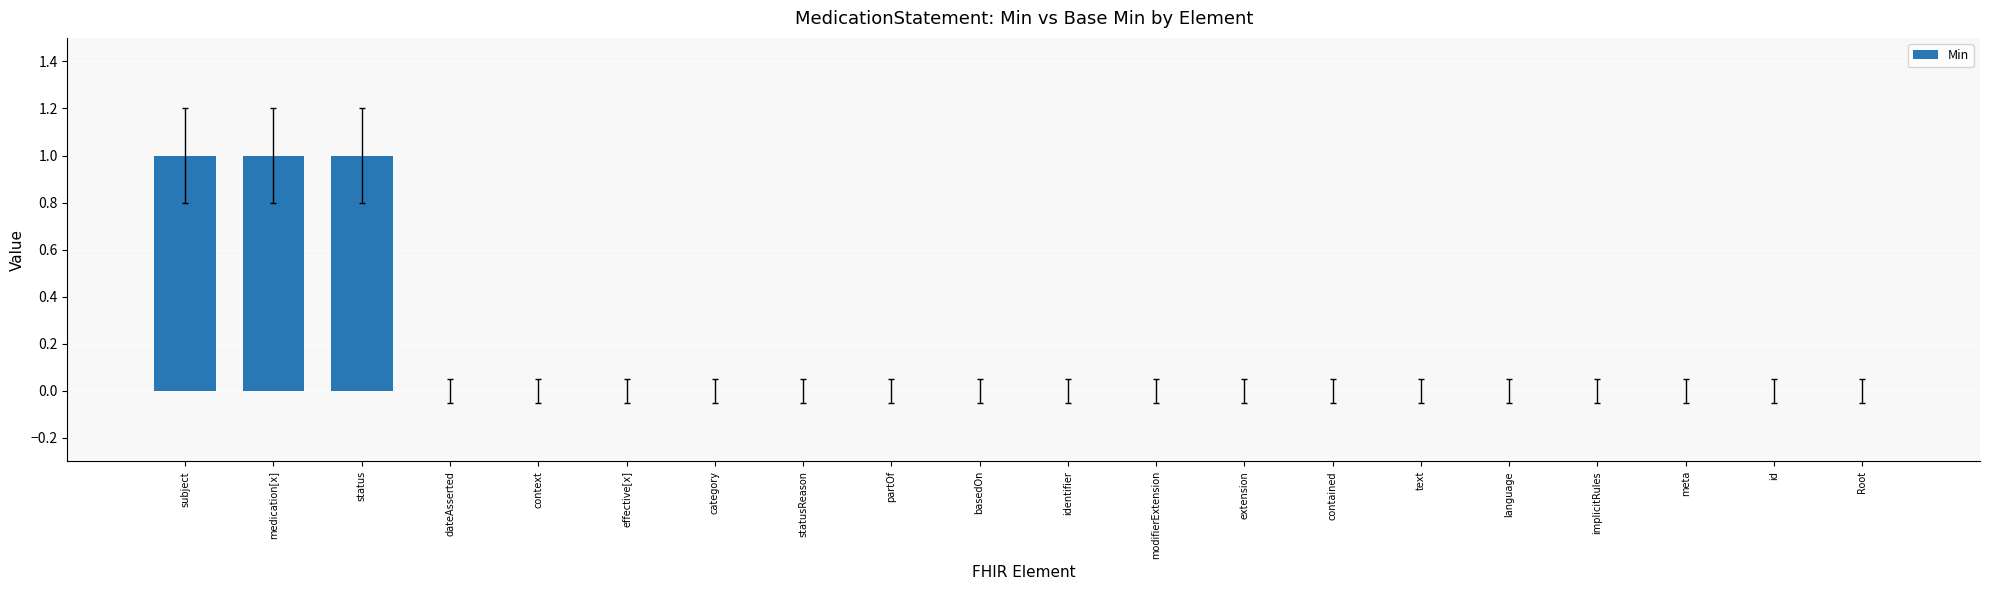

The chart shows a value of 0 at context. True or false?

True